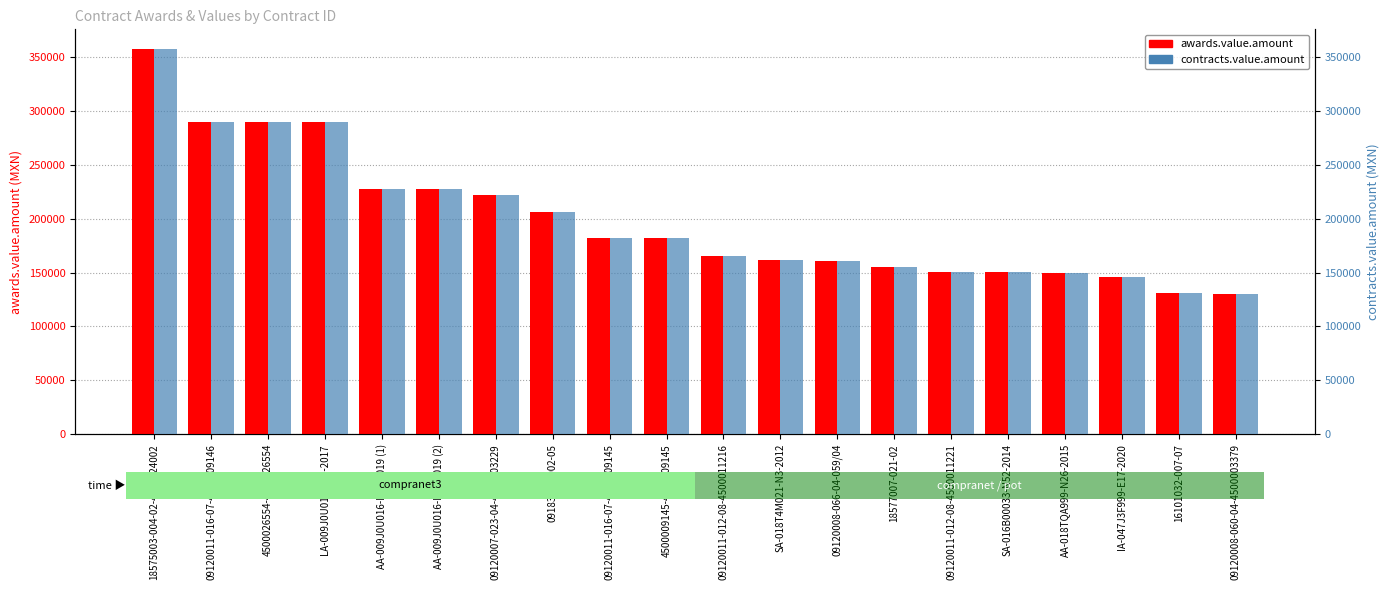

At how many categories does at least one series exceed 286817?

4